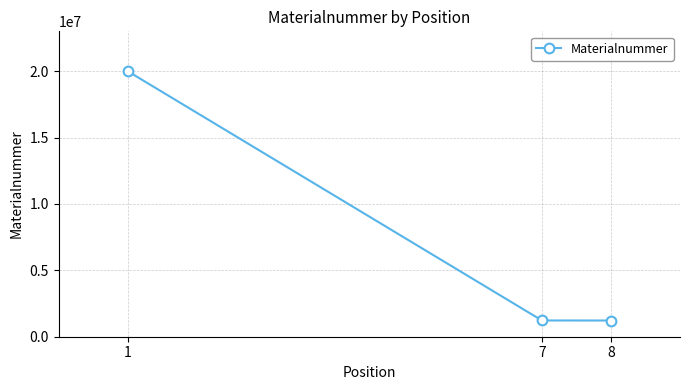

Is it true that the value at 1 is 35576163?

False